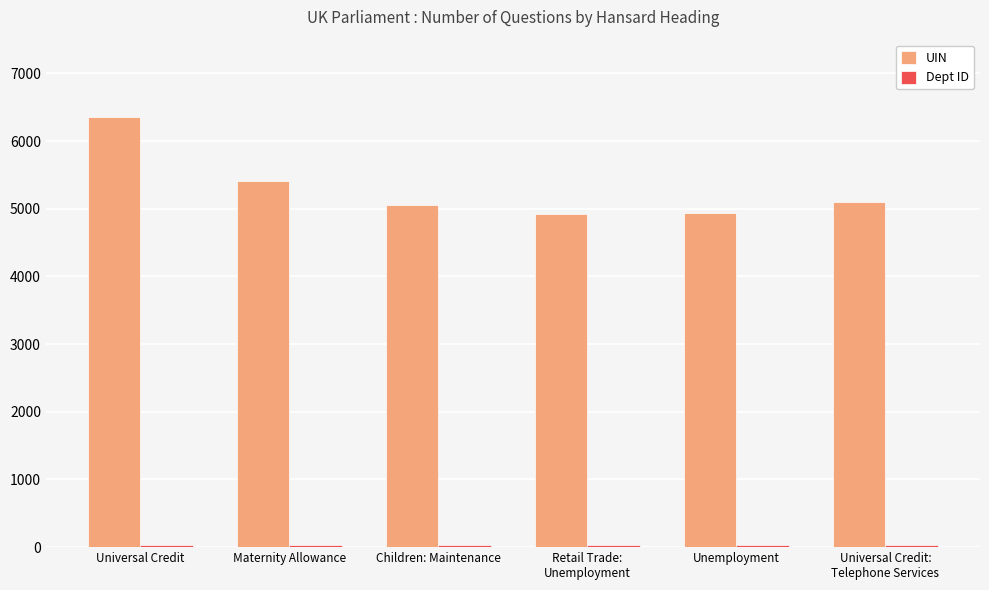

The value of UIN at Unemployment is 4934. True or false?

True